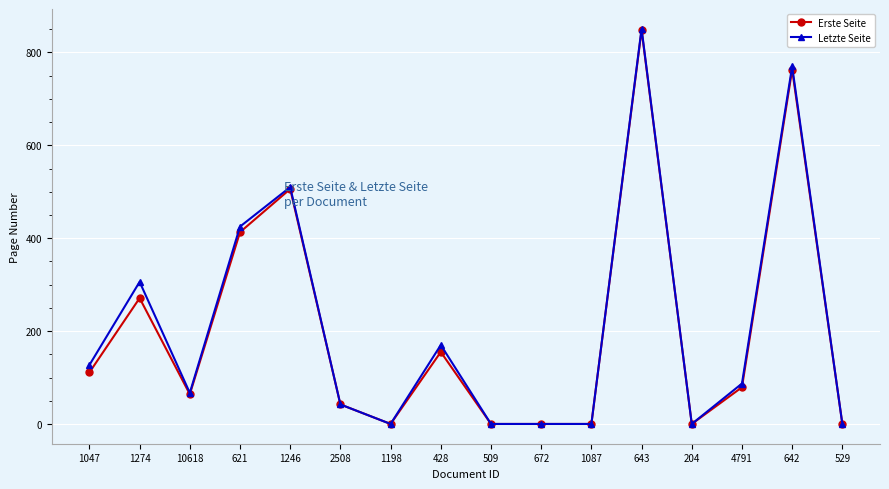

At how many categories does at least one series exceed 343?

4